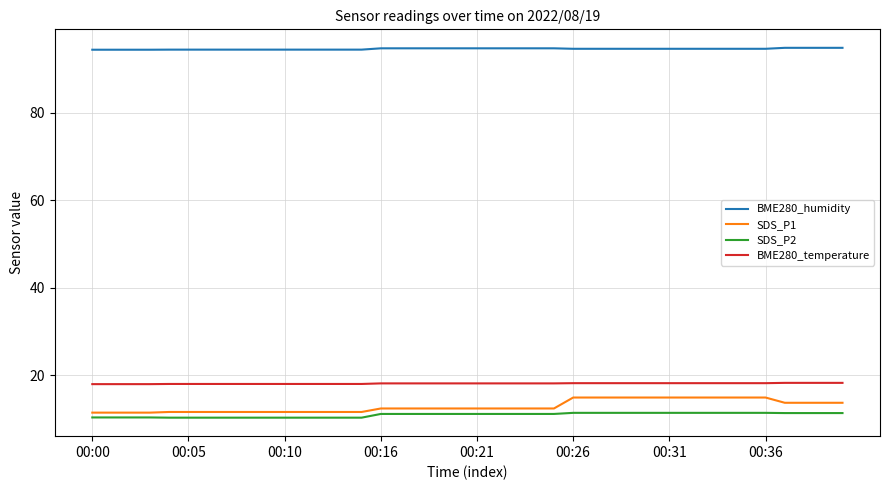

Which series has the widest spread of values?

SDS_P1